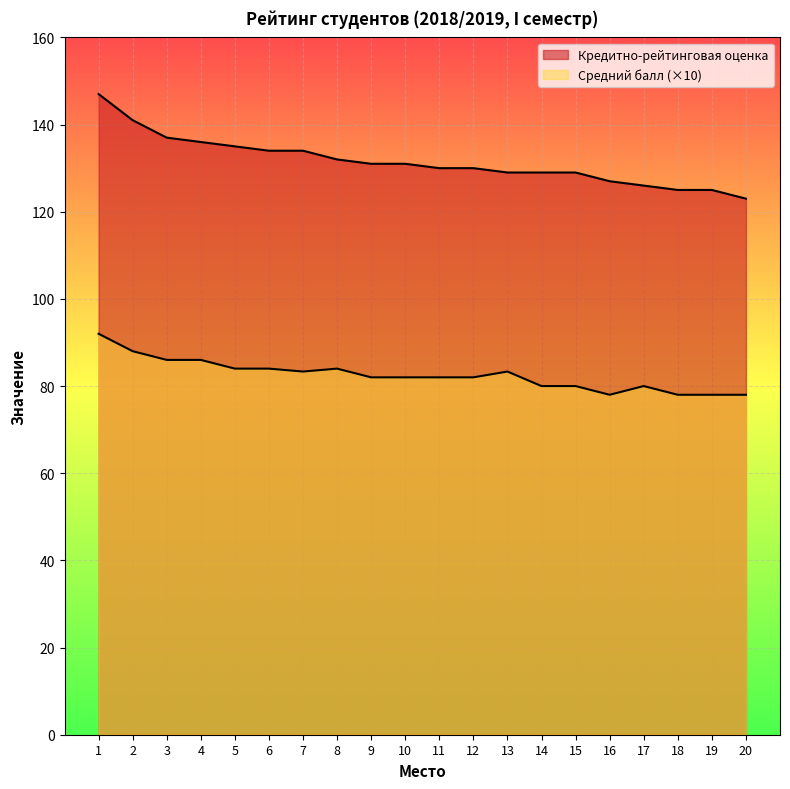

How many data points does each series have?

20